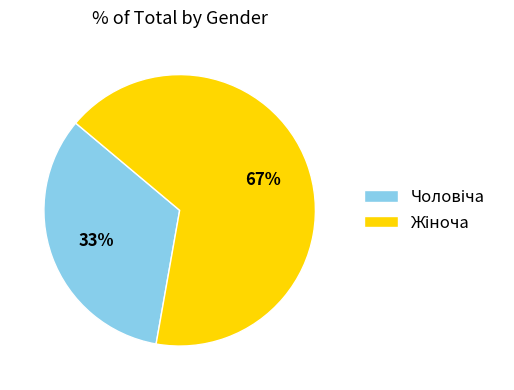

To the nearest percent, what is the average slice percentage?

50%